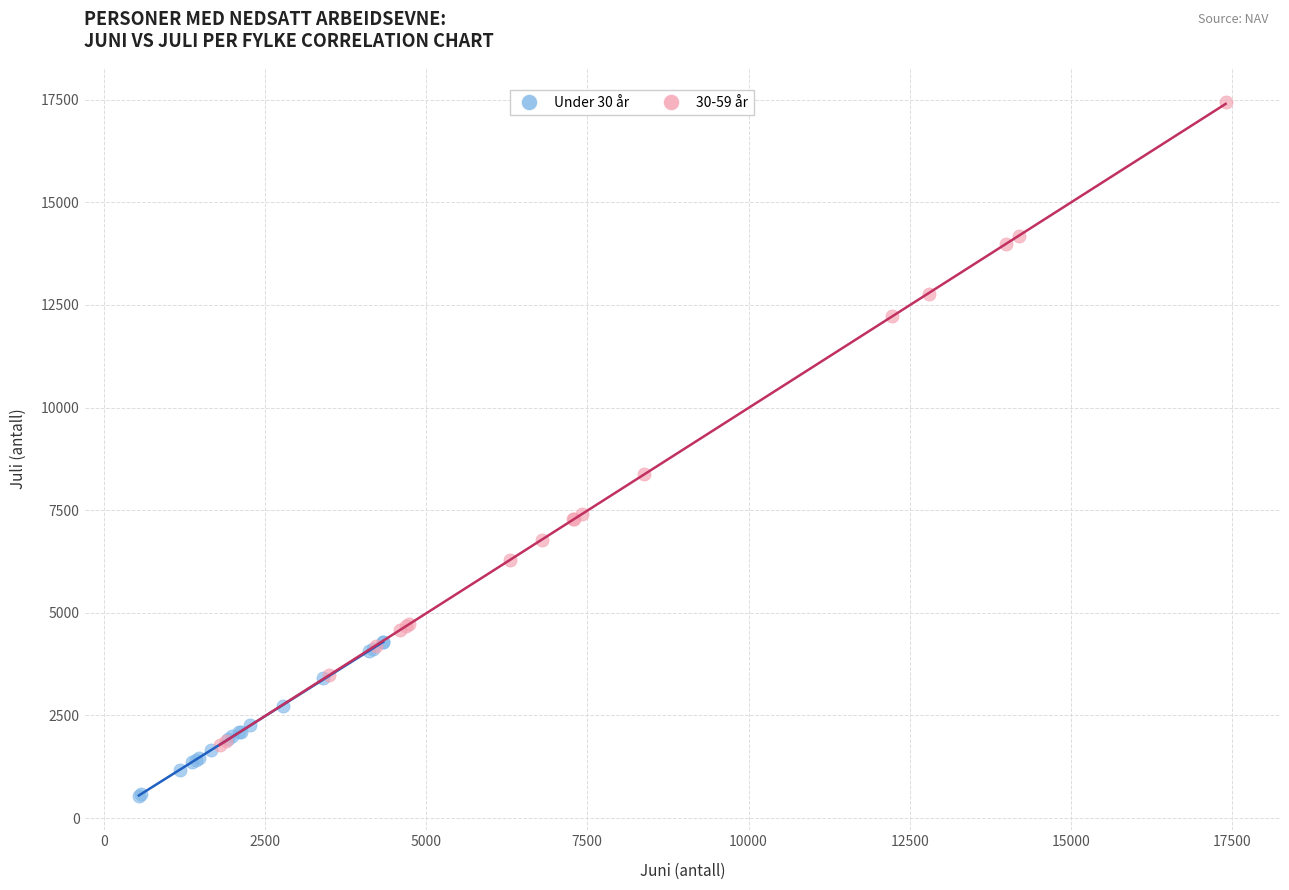

Which series reaches the maximum Y coordinate?

30-59 år